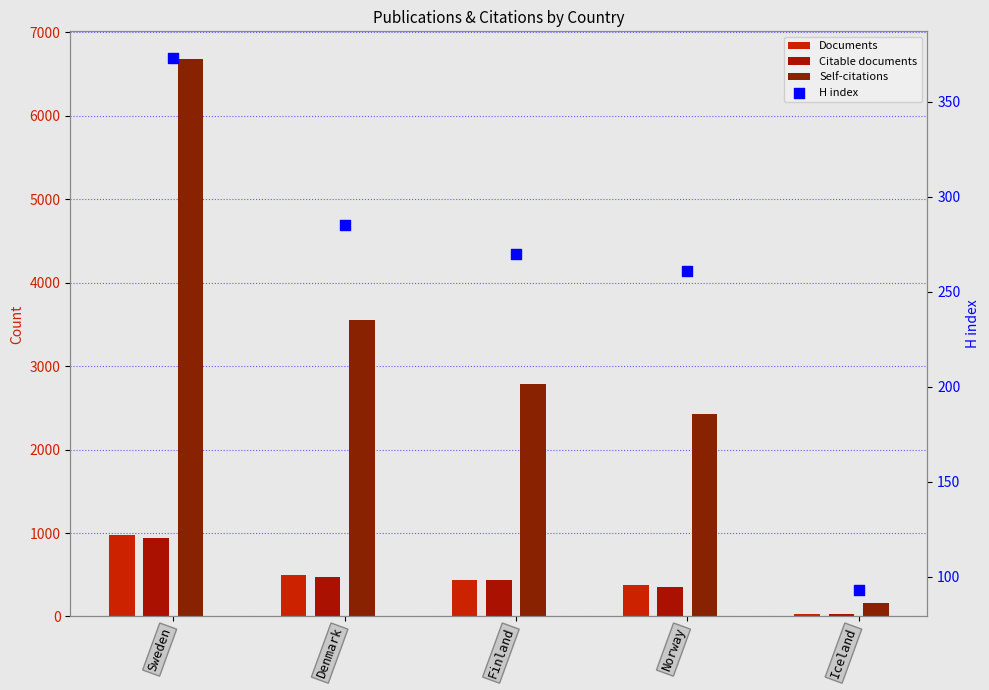

What are all the series names shown in the legend?

Documents, Citable documents, Self-citations, H index